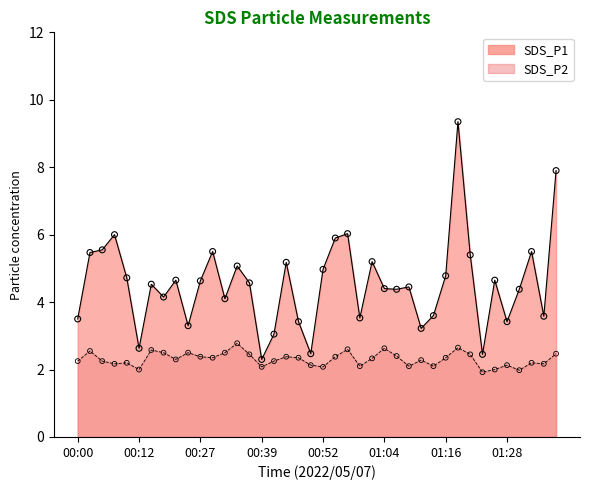

What are all the series names shown in the legend?

SDS_P1, SDS_P2